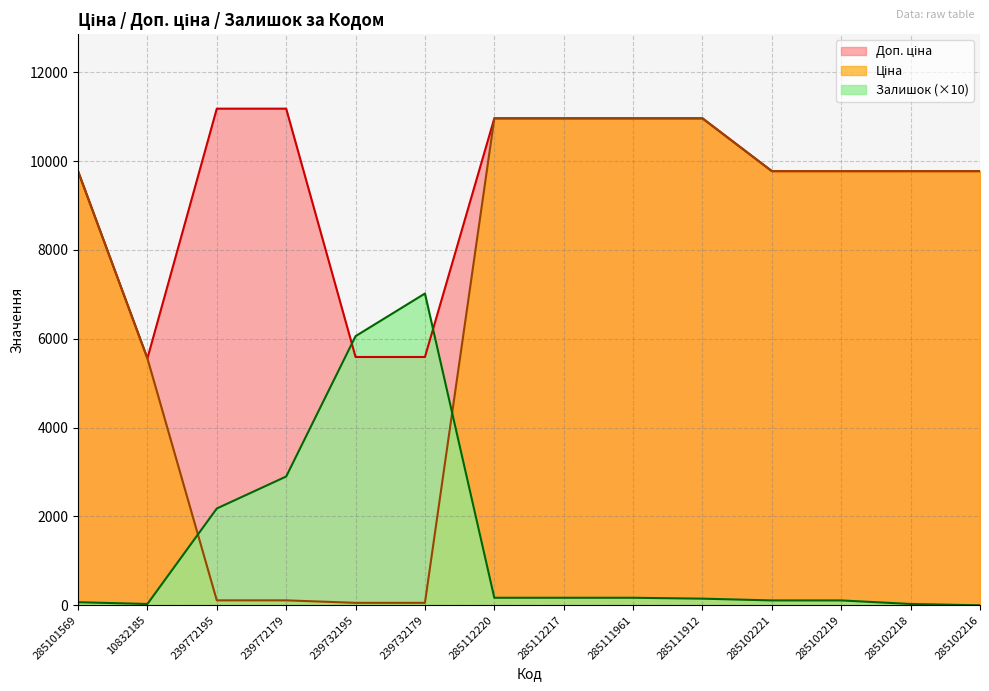

At which category is the sum across all series the highest?

285112220